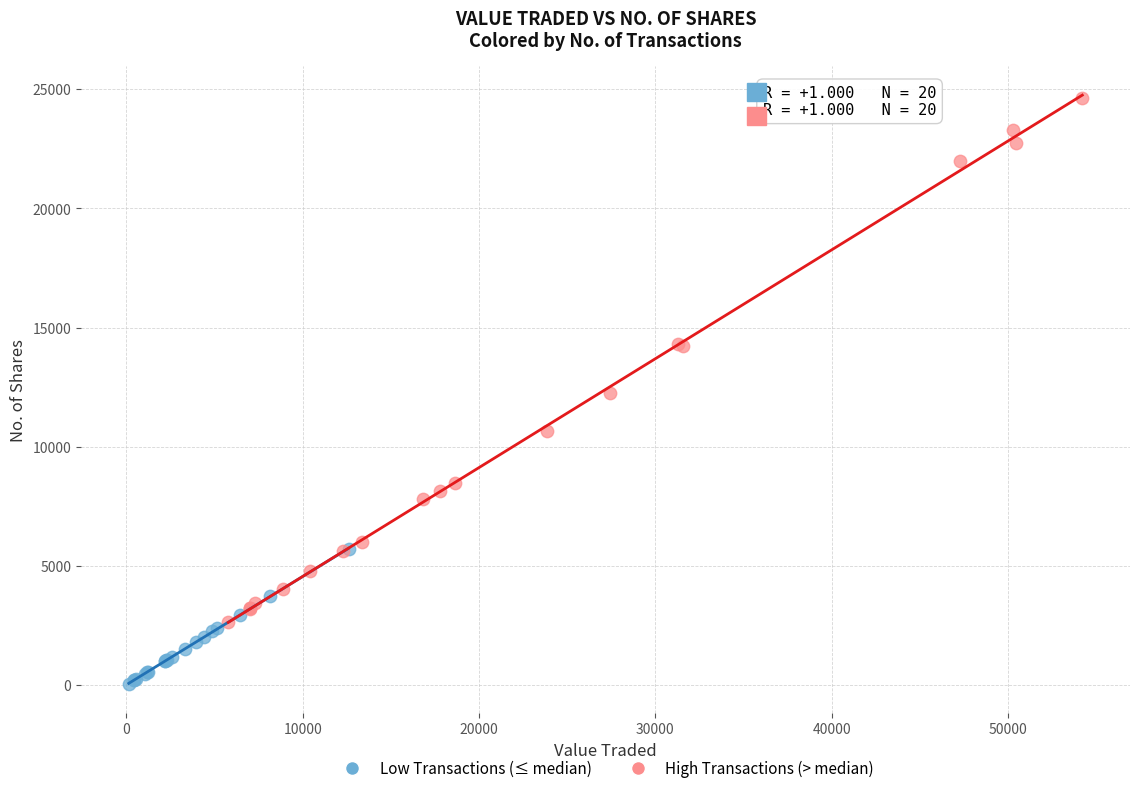

What are all the series names shown in the legend?

Low Transactions (≤ median), High Transactions (> median)